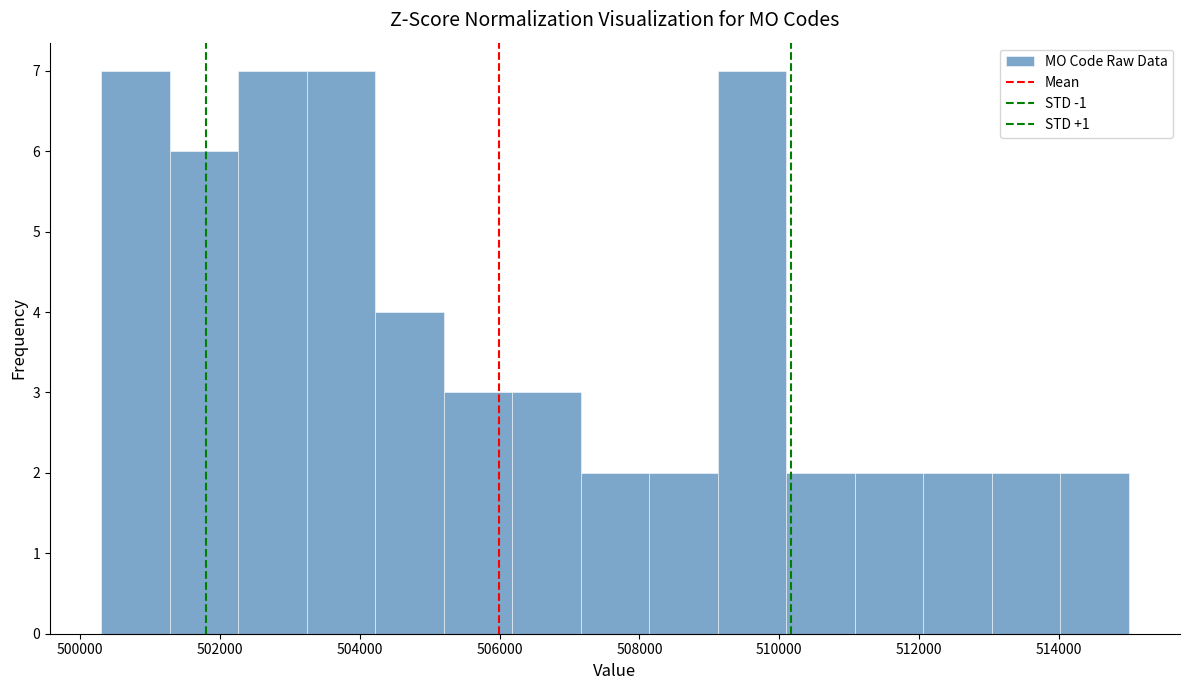

How tall is the bar that spans 508200 to 509200 on the x-axis? Neither the bar edges nor the heights are printed on the chart, so give them approximately, as read against the axes.

2